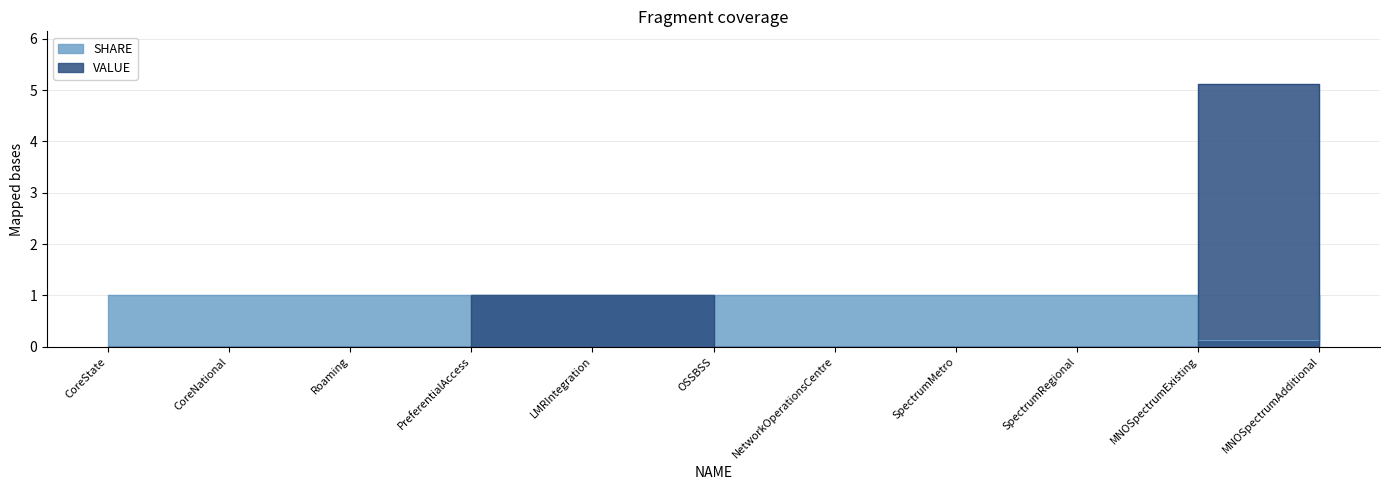

How many interior local valleys does the SHARE series have?

1